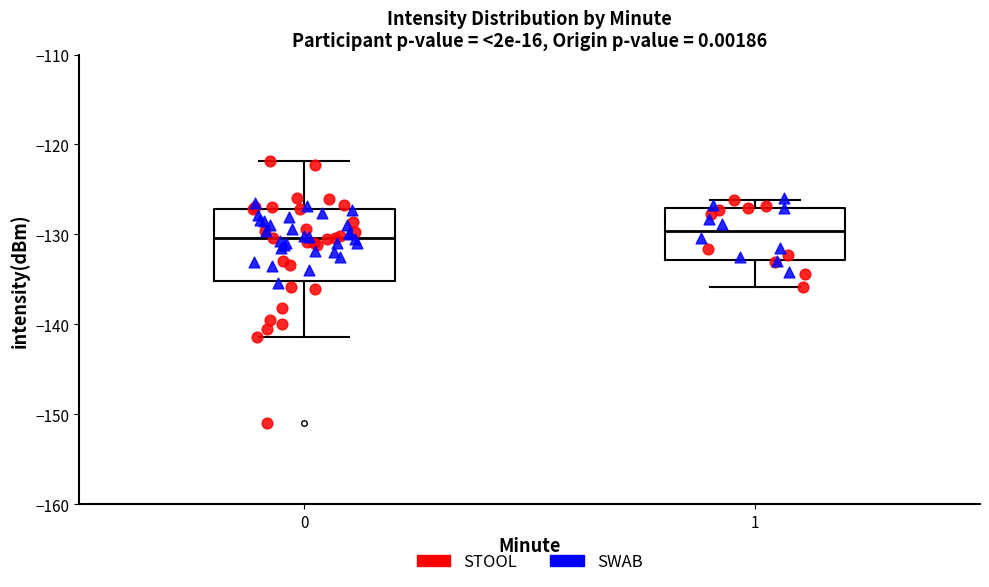

Which box is the tallest, from its lower edge to its upper edge?

0